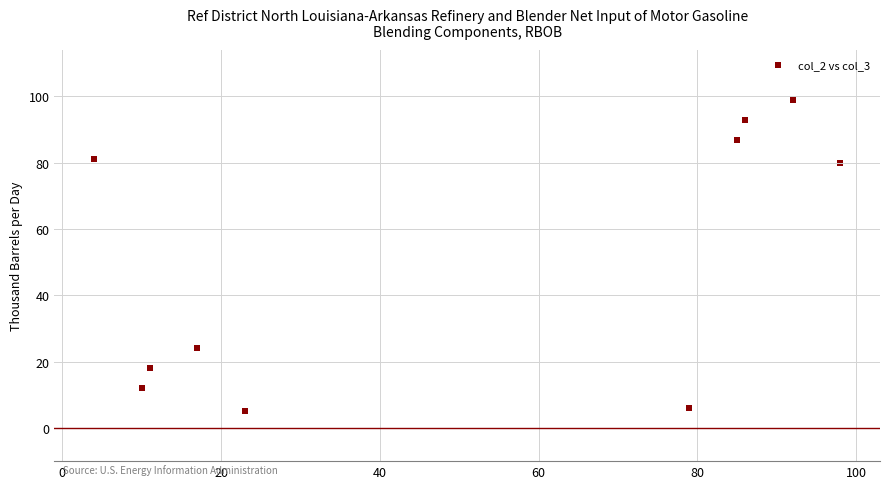

What is the range of X values (max minus min)?

94